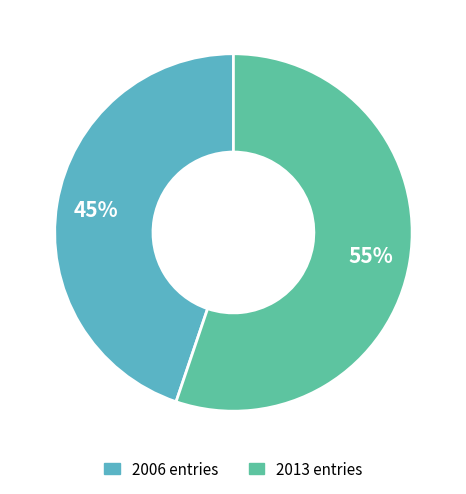

How many slices are in this pie chart?

2